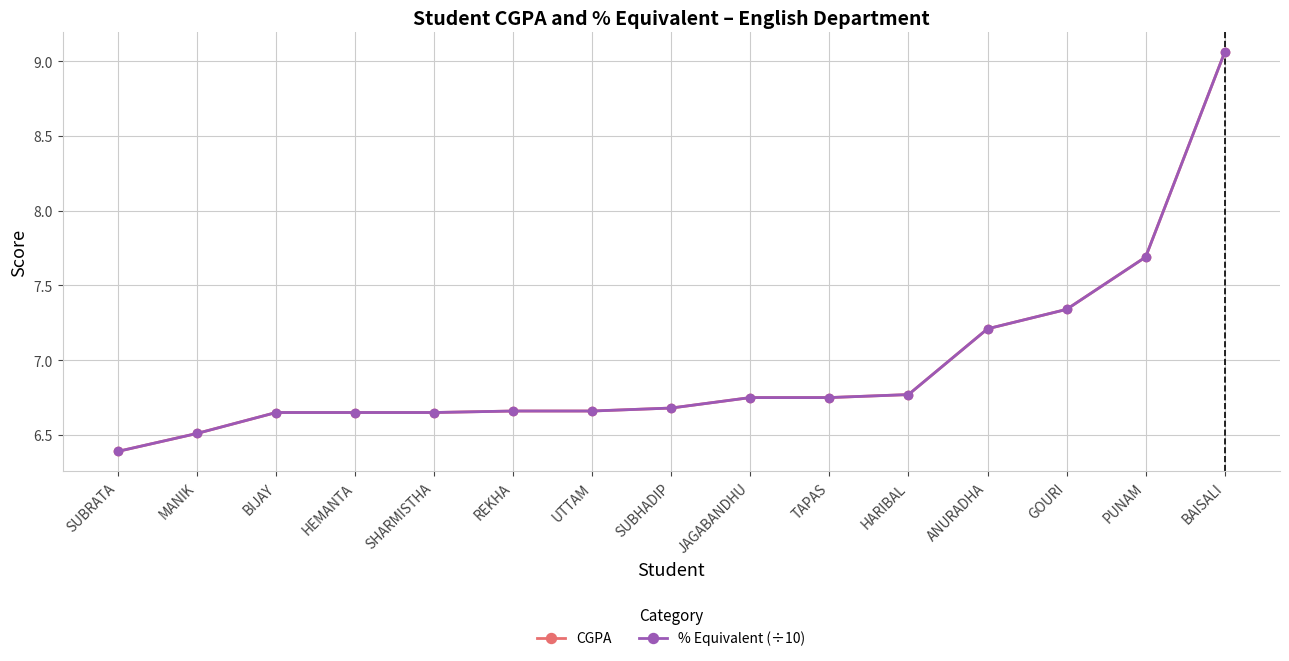

What is the sum of the CGPA values at BIJAY and SHARMISTHA?

13.3